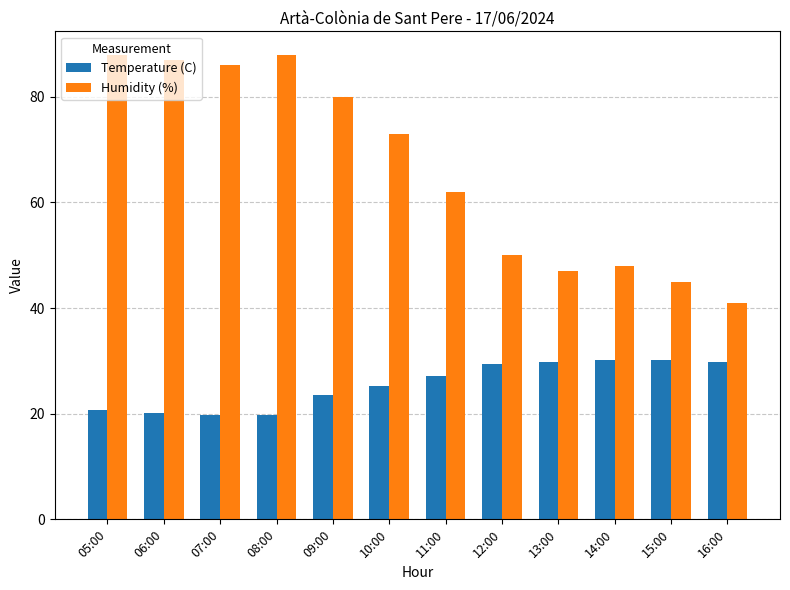

What position from the right is 14:00?

3